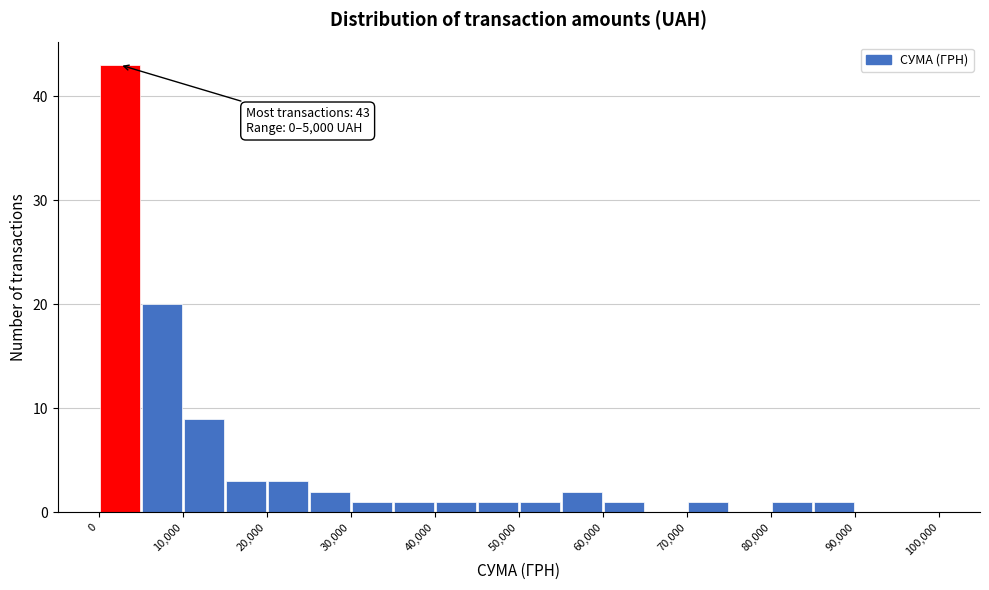

Which range on the x-axis has the tallest bar?

0 to 5000